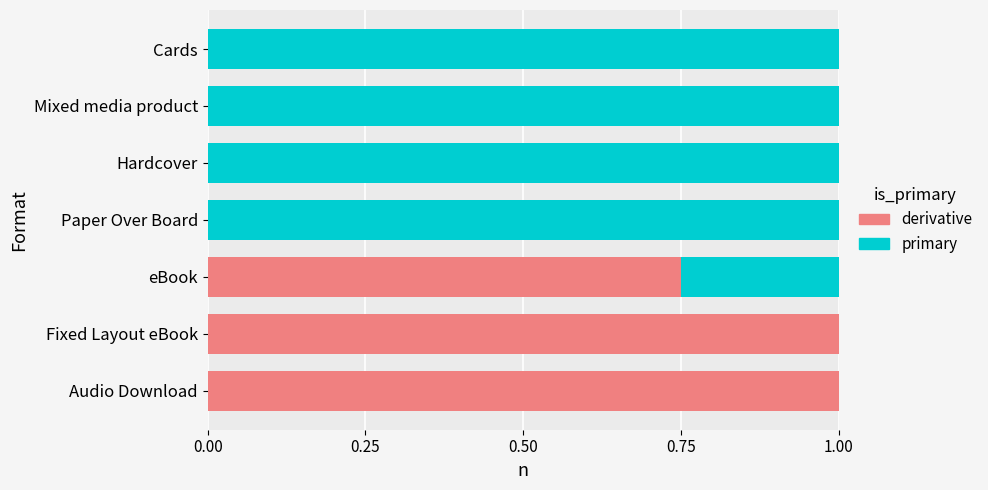

What is the highest value of the derivative series?

1.0